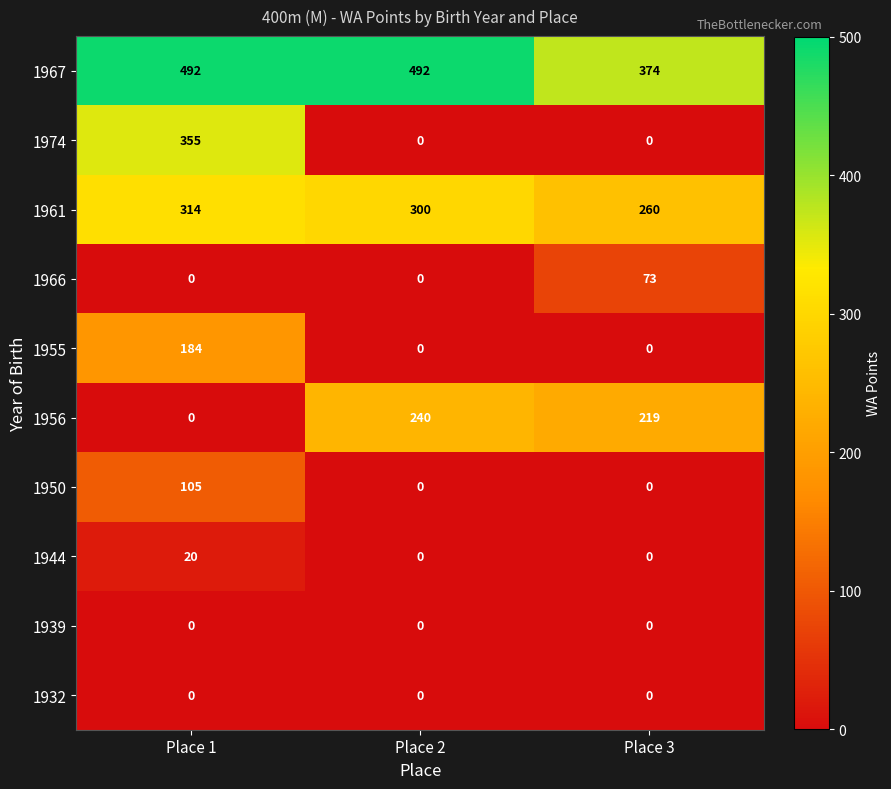

How many categories are shown in the chart?

3